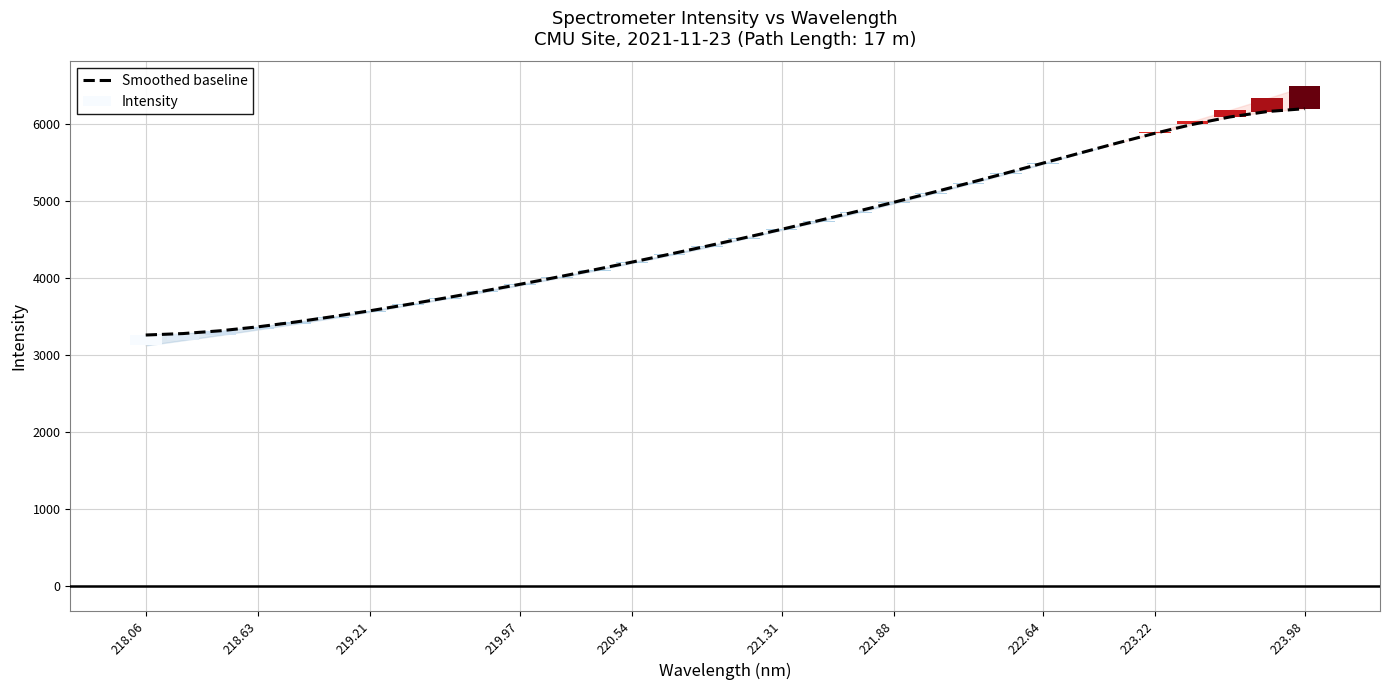

Are the bars horizontal?

No